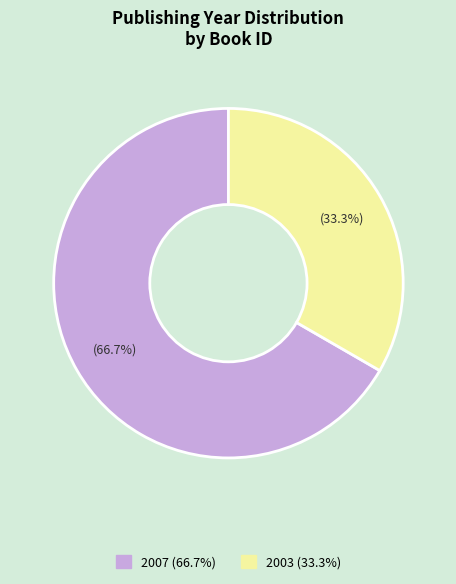

Does any single category account for the majority?

Yes